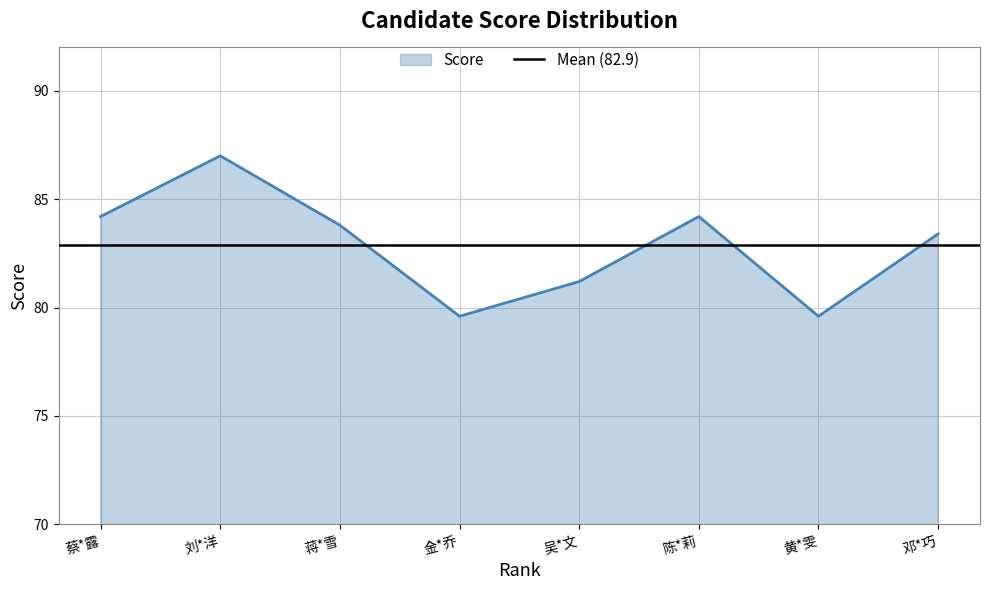

What is the smallest value displayed?

79.6